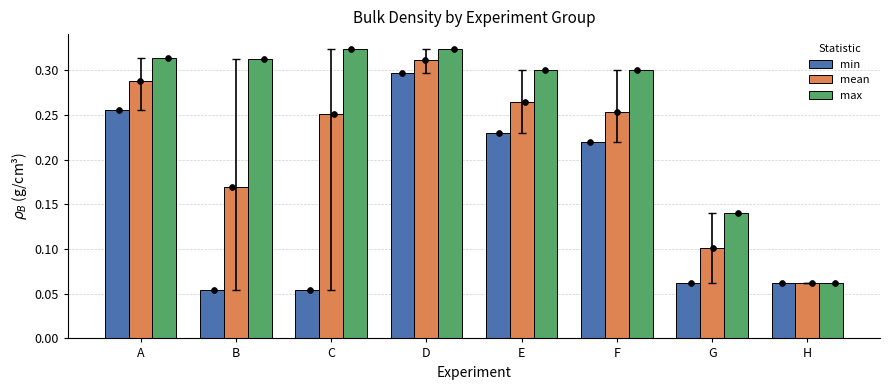

Which series contains the lowest Y value?

min